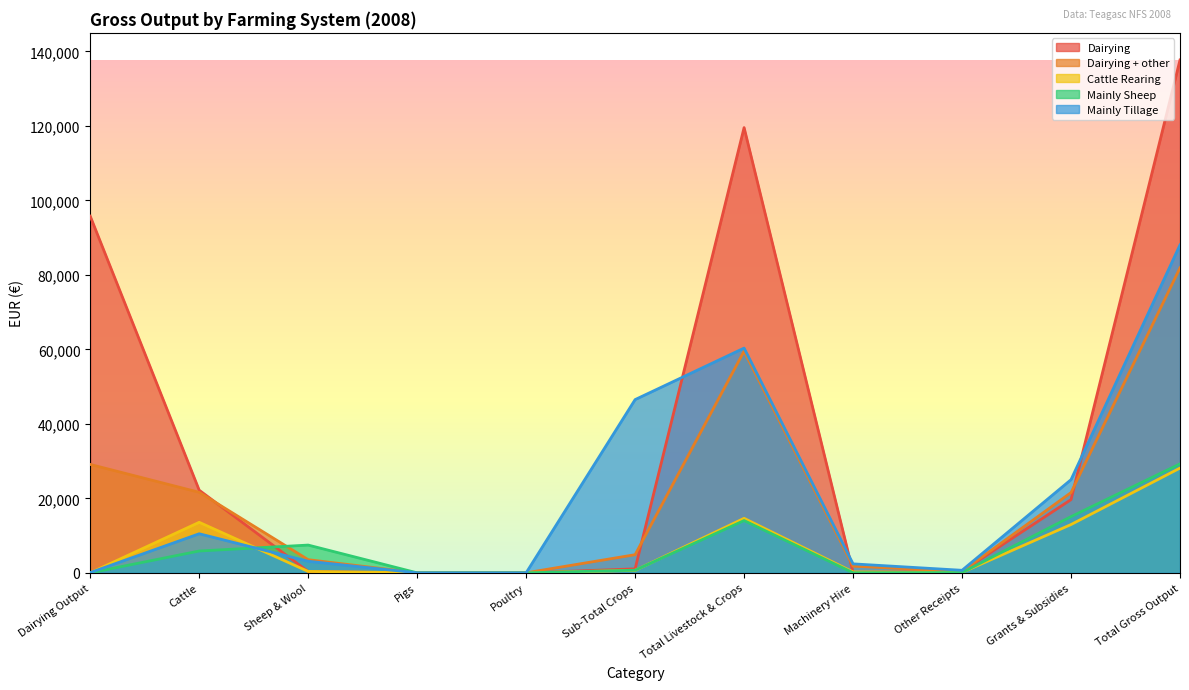

Count the number of data series in this chart.

5